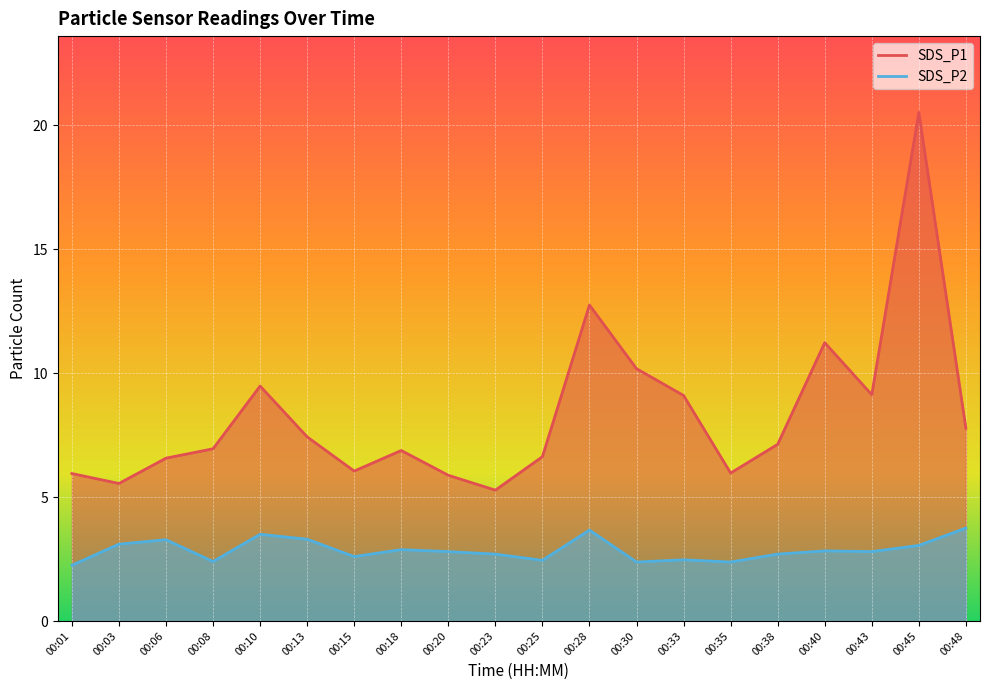

Which has a higher value, 00:30 or 00:48?

00:30